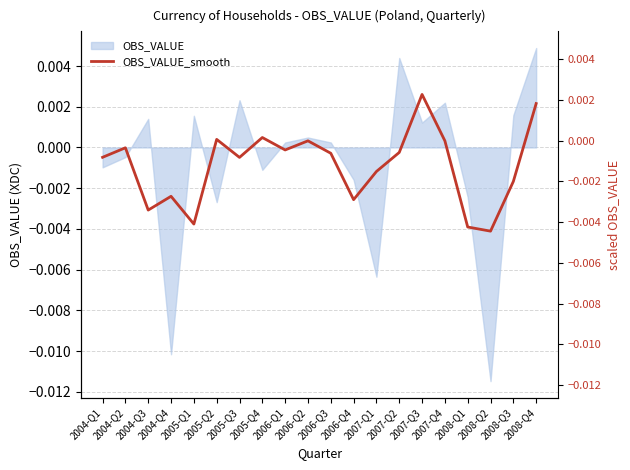

True or false: the data has more than 2 interior local peaks.

True